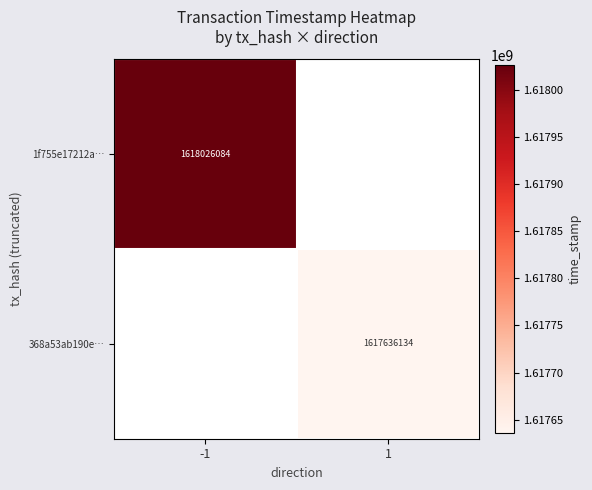

Is the value of 1f755e17212a… at -1 greater than the value of 368a53ab190e… at 1?

Yes